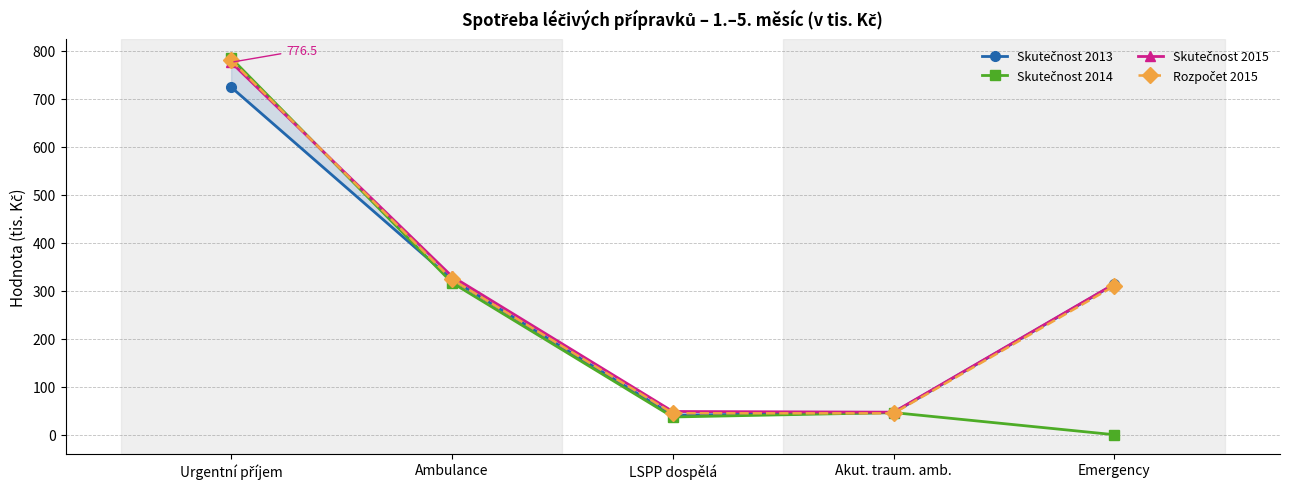

Rank the series by their maximum value, from lowest to highest.

Skutečnost 2013, Skutečnost 2015, Rozpočet 2015, Skutečnost 2014